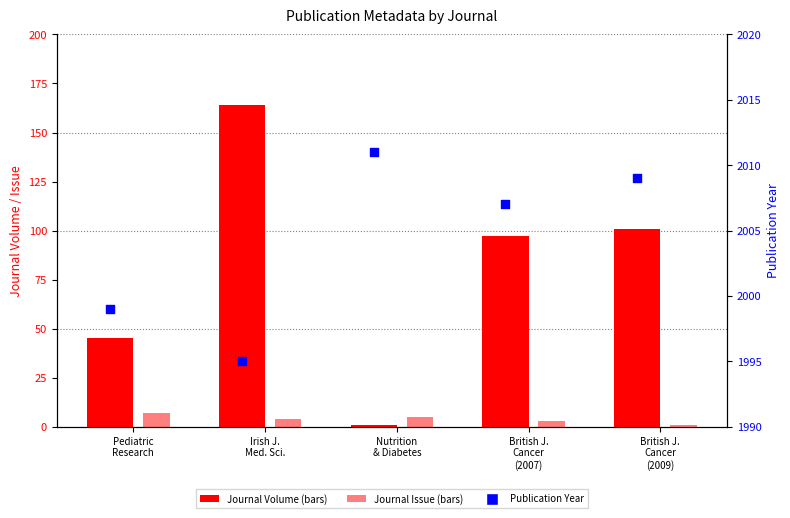

Which series has the largest Y range (max minus min)?

Journal Volume